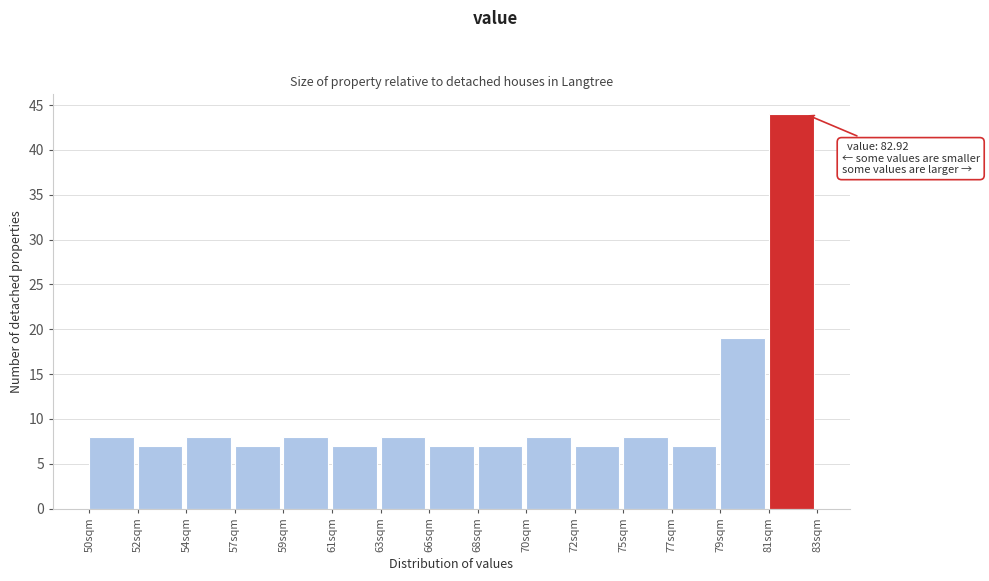

Reading left to right, what are all the values shown in this chart?

8	7	8	7	8	7	8	7	7	8	7	8	7	19	44